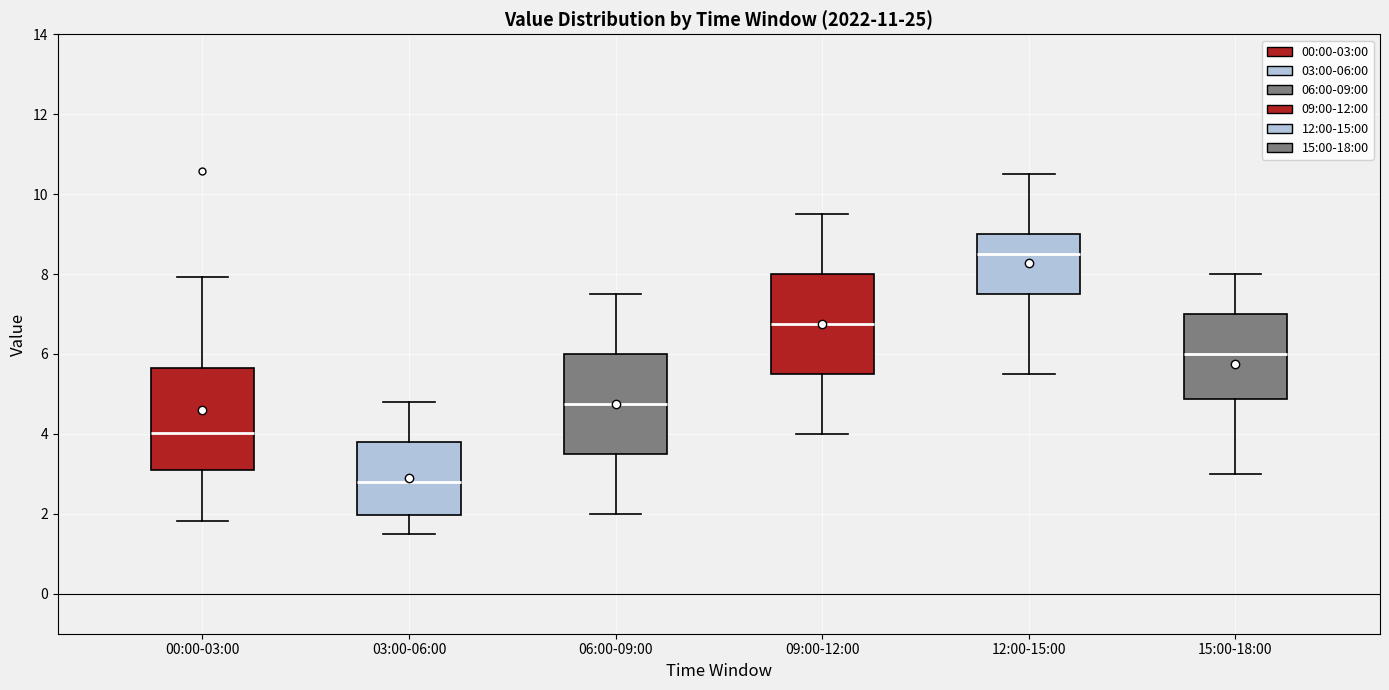

Reading left to right, transcribe this box plot: for each box, give where its median line is, the range the box spans, and where its two whiskers end, as read against the y-axis. The values are not printed on the chart, so give them approximately, as read against the axis.

00:00-03:00: median 4.0, box 3.0 to 5.6, whiskers 1.8 to 8.0
03:00-06:00: median 2.8, box 2.0 to 3.8, whiskers 1.6 to 4.8
06:00-09:00: median 4.8, box 3.6 to 6.0, whiskers 2.0 to 7.6
09:00-12:00: median 6.8, box 5.6 to 8.0, whiskers 4.0 to 9.6
12:00-15:00: median 8.6, box 7.6 to 9.0, whiskers 5.6 to 10.6
15:00-18:00: median 6.0, box 4.8 to 7.0, whiskers 3.0 to 8.0